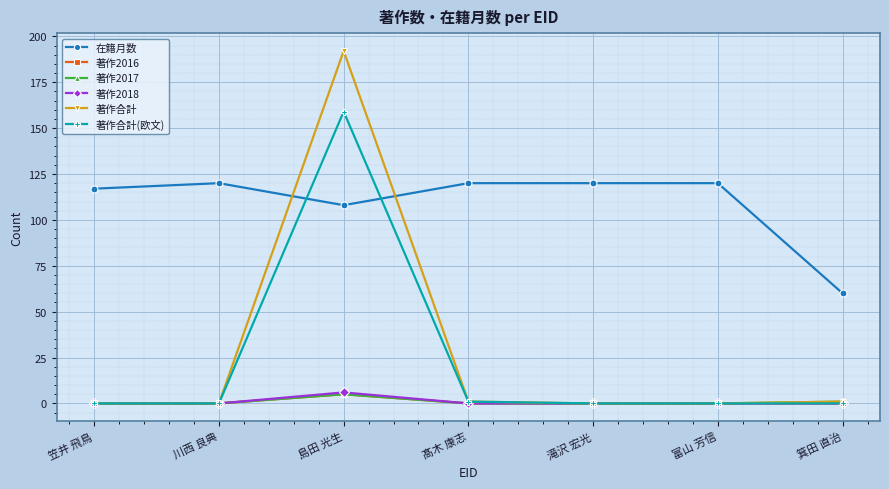

Where is the first local maximum for 著作2017?

島田 光生